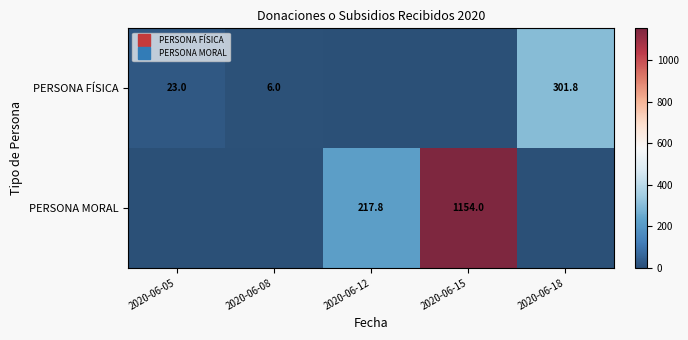

Rank the series at 2020-06-12 from lowest to highest value.

PERSONA FÍSICA, PERSONA MORAL